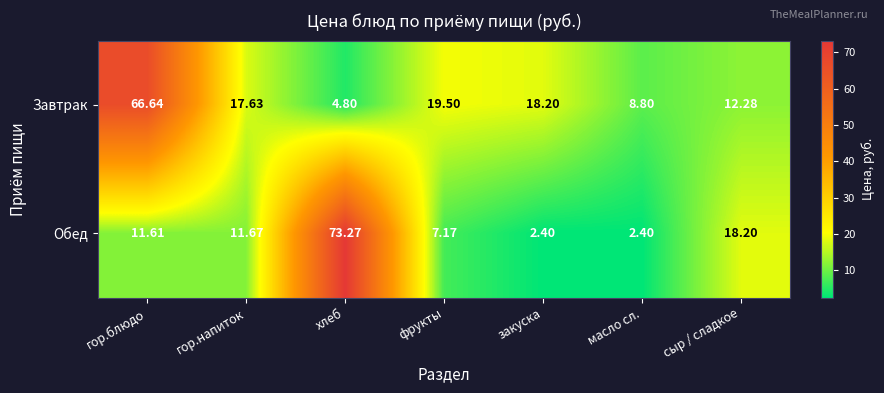

Rank the series by their maximum value, from highest to lowest.

Обед, Завтрак